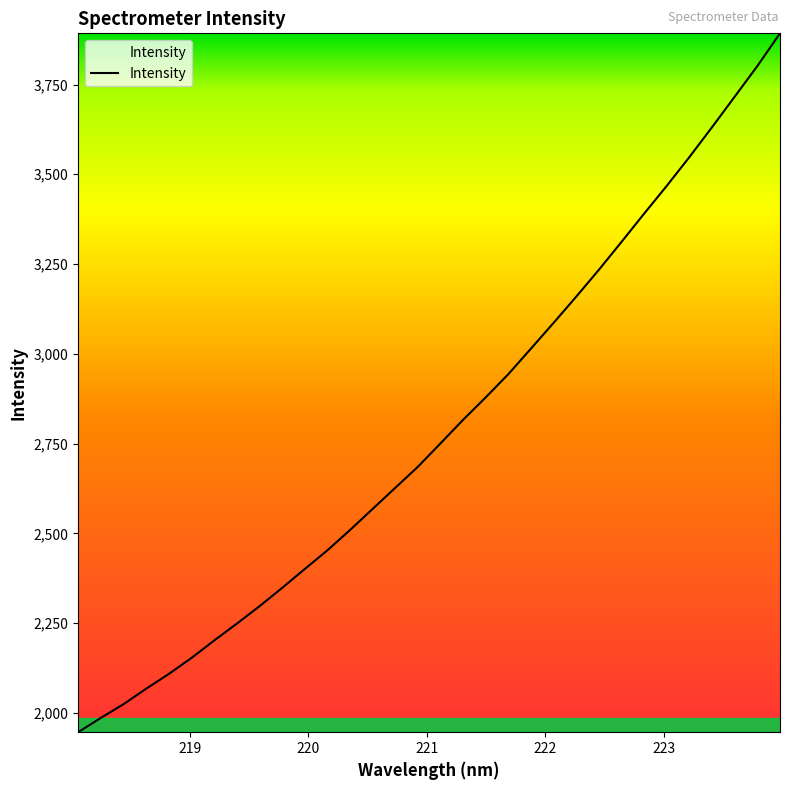

What is the difference between the maximum and minimum values?

1946.3